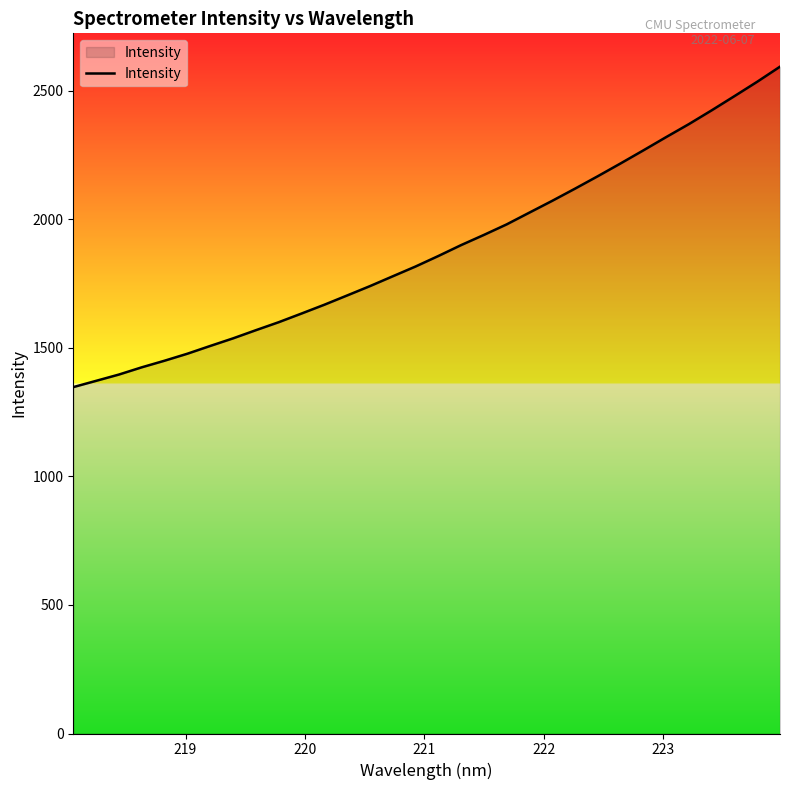

What is the greatest value displayed?

2593.3